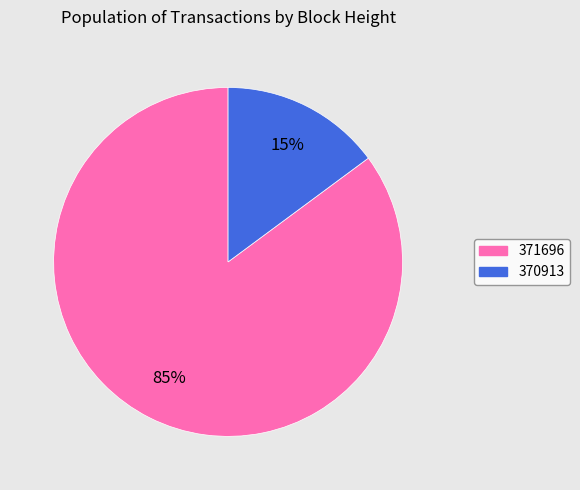

To the nearest percent, what is the average slice percentage?

50%